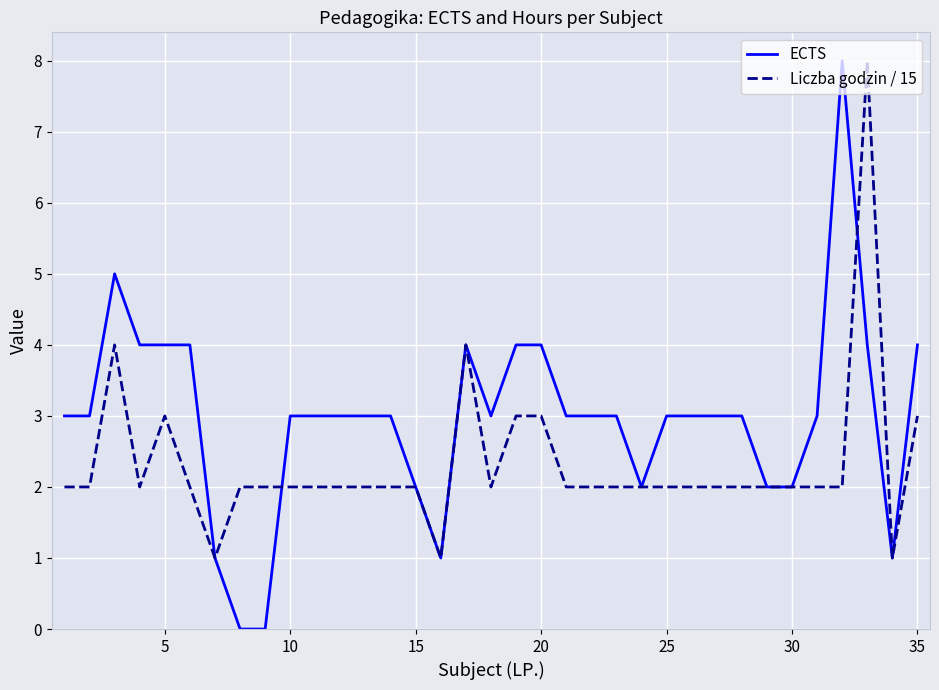

Which series has the largest total across all categories?

ECTS